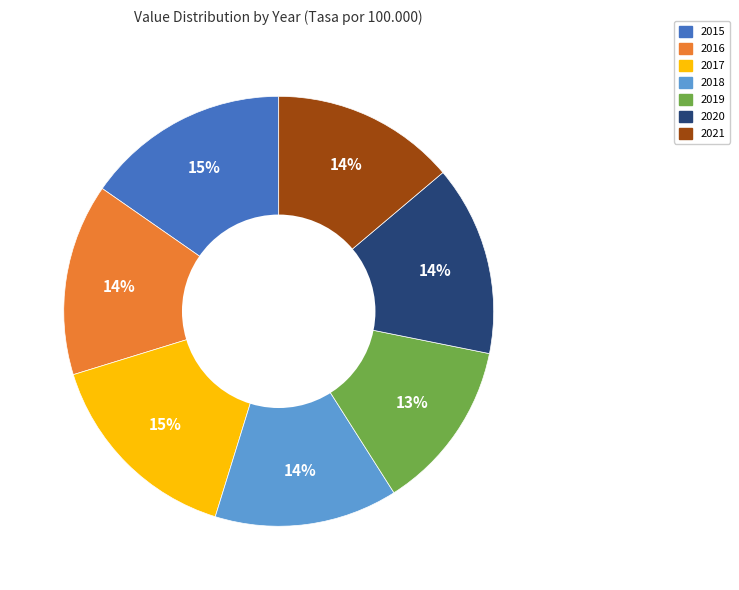

Approximately how many times larger is the value at 2021 compared to 2017?

0.9